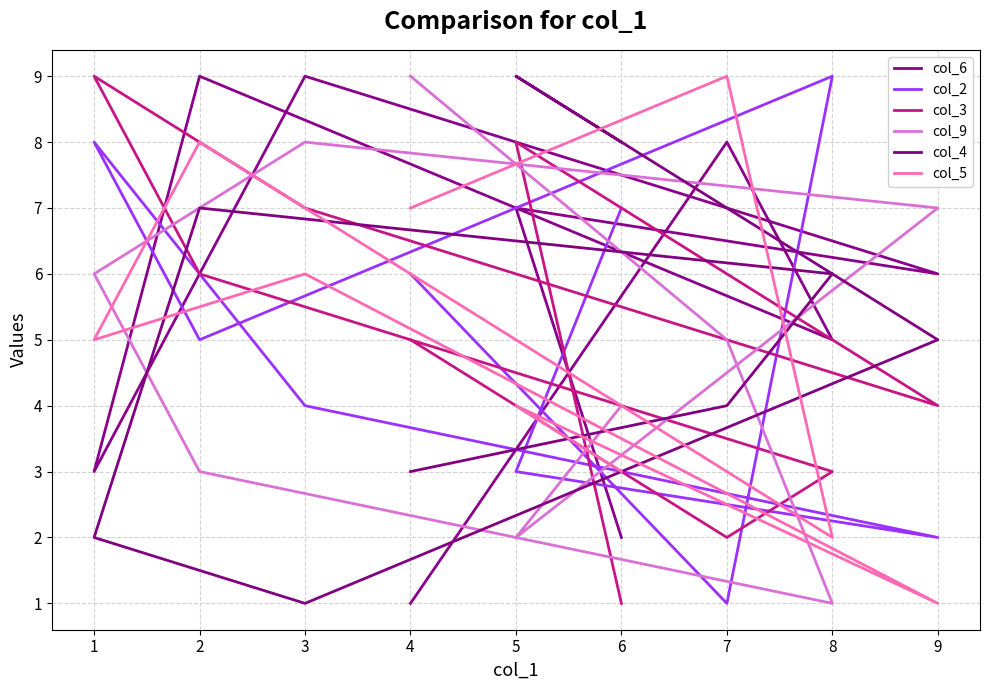

Which series has the largest range (max minus min)?

col_6